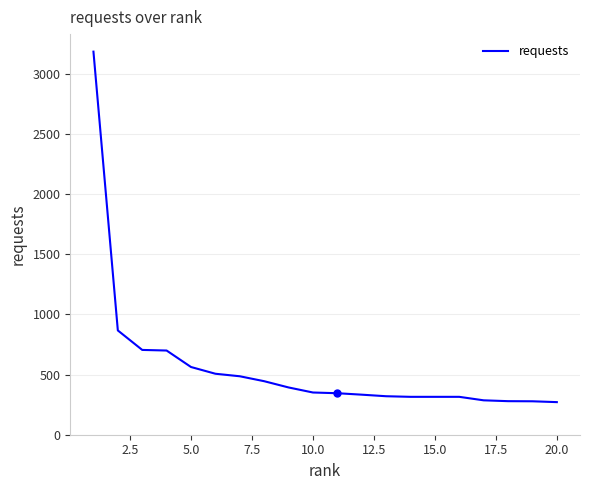

What is the difference between the maximum and minimum values?

2914